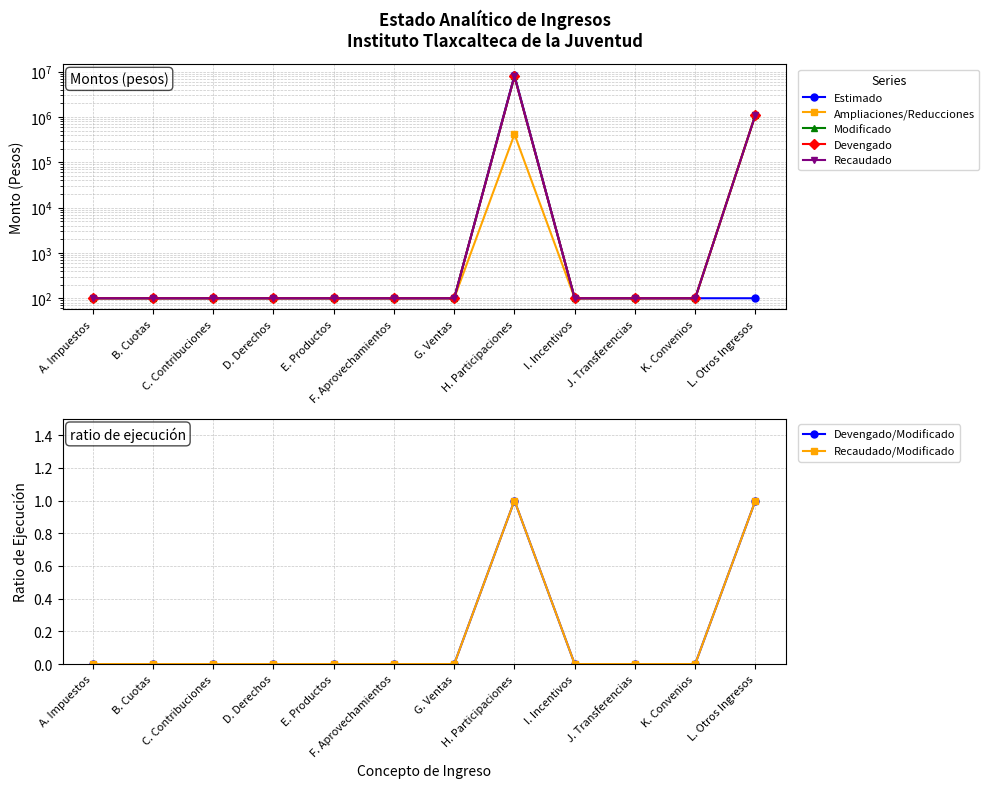

True or false: Recaudado and Modificado intersect in this chart.

False